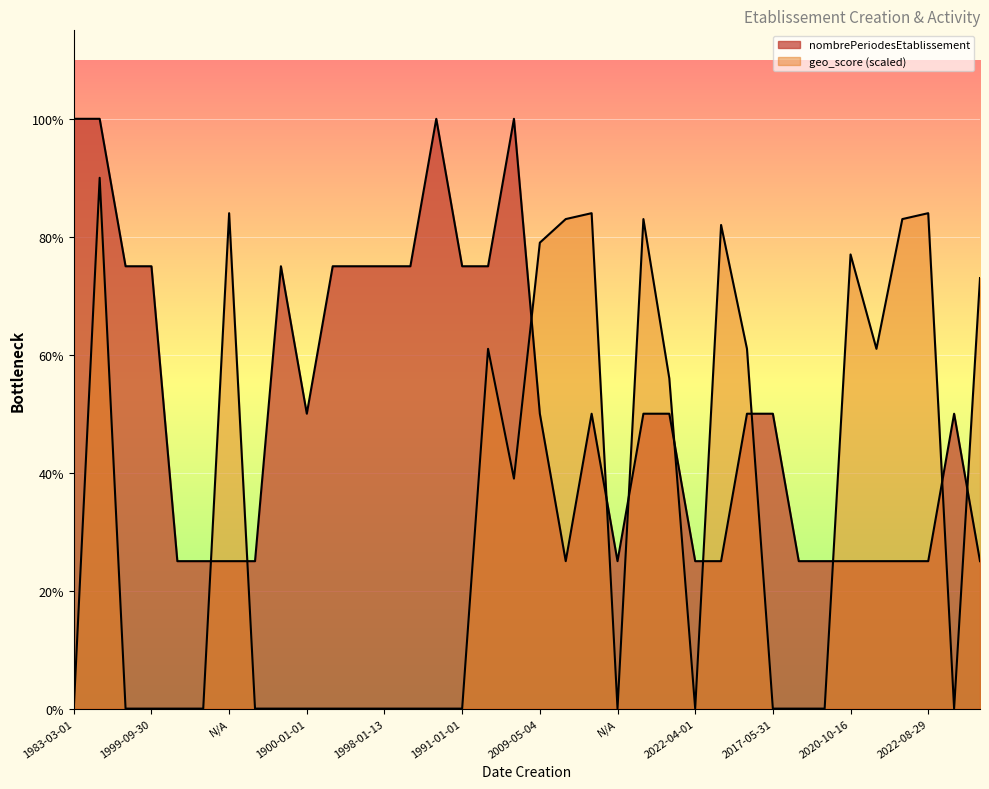

What is the sum of all nombrePeriodesEtablissement values?

74.0